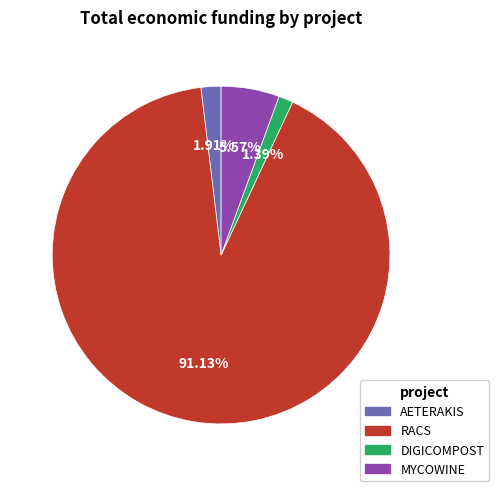

Which category has the biggest portion of the pie?

RACS